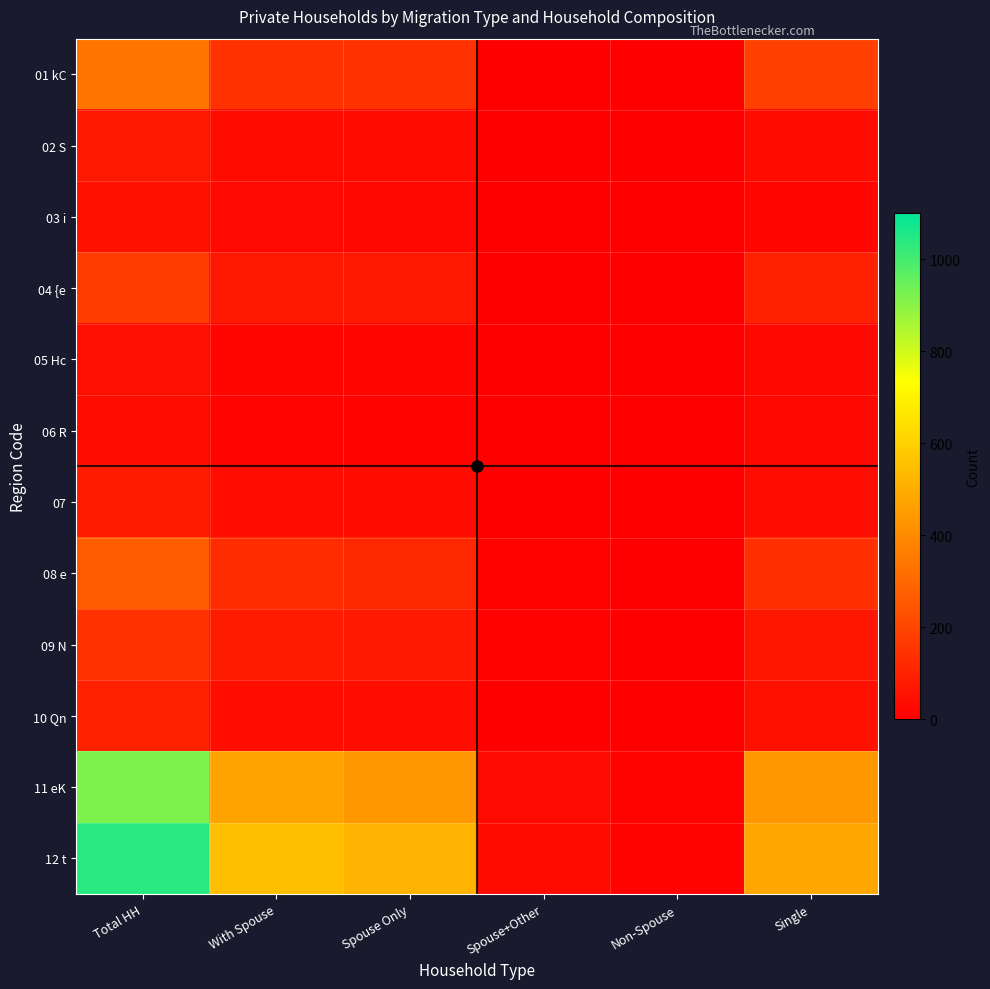

At which category does the chart reach its minimum across all series?

Non-Spouse